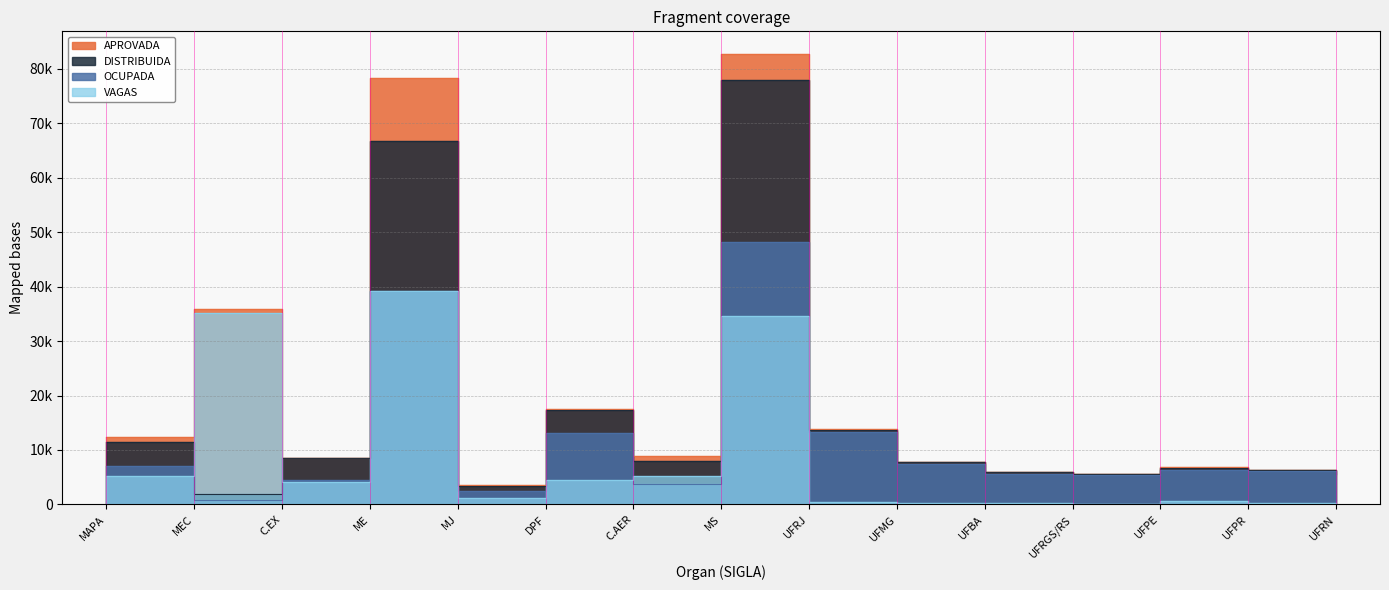

How many distinct data groups are displayed?

4